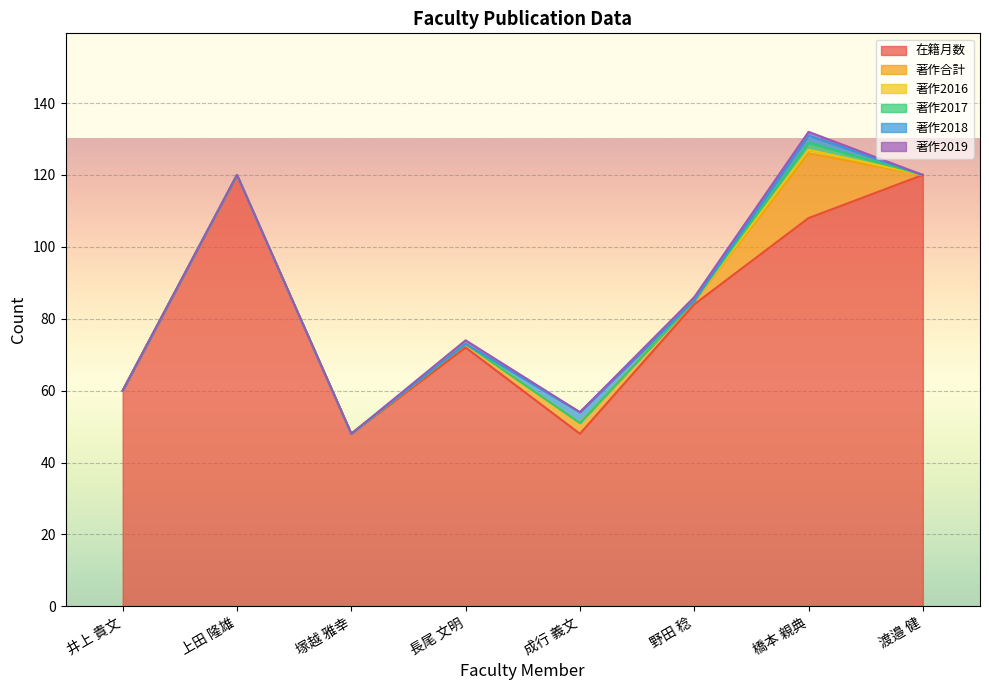

The value of 著作2018 at 上田 隆雄 is 1. True or false?

False